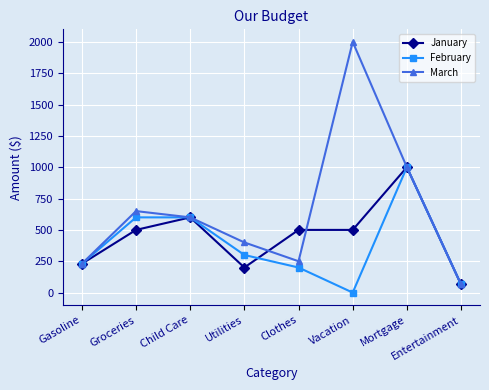

What are all the series names shown in the legend?

January, February, March